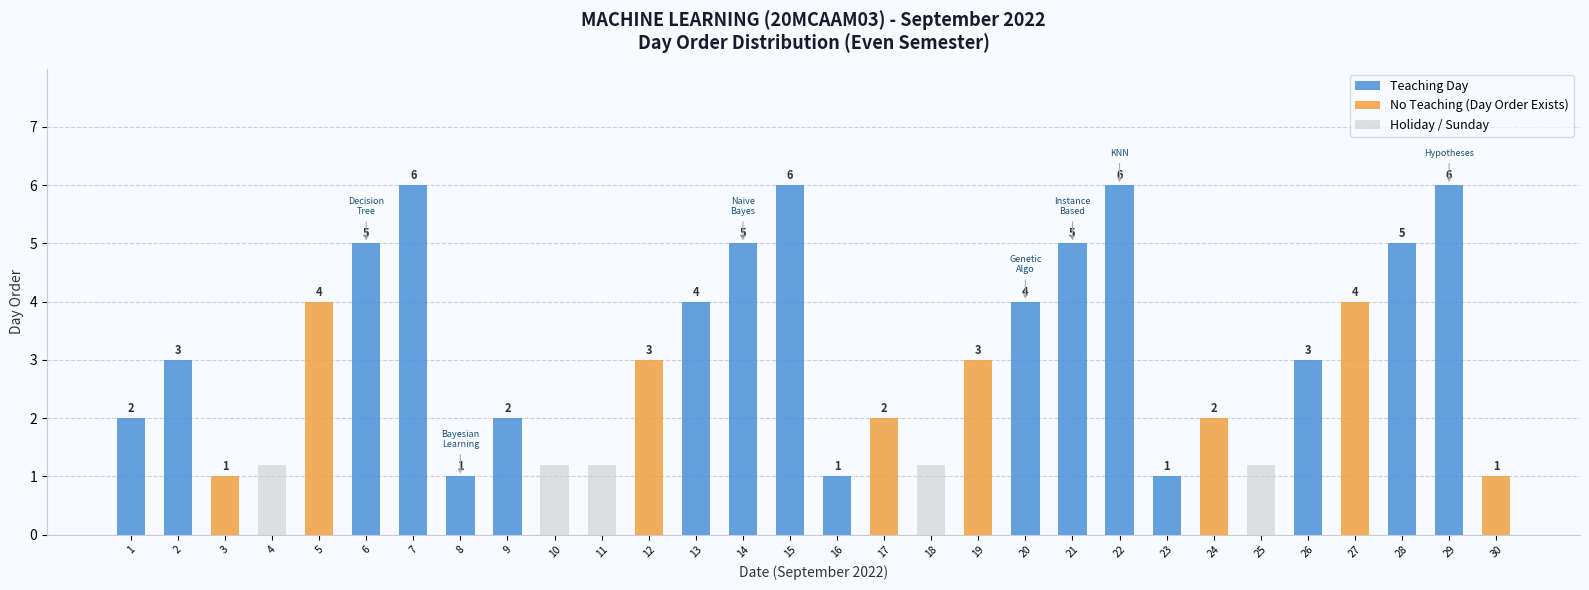

The value of Teaching Day at 23 is 2. True or false?

False